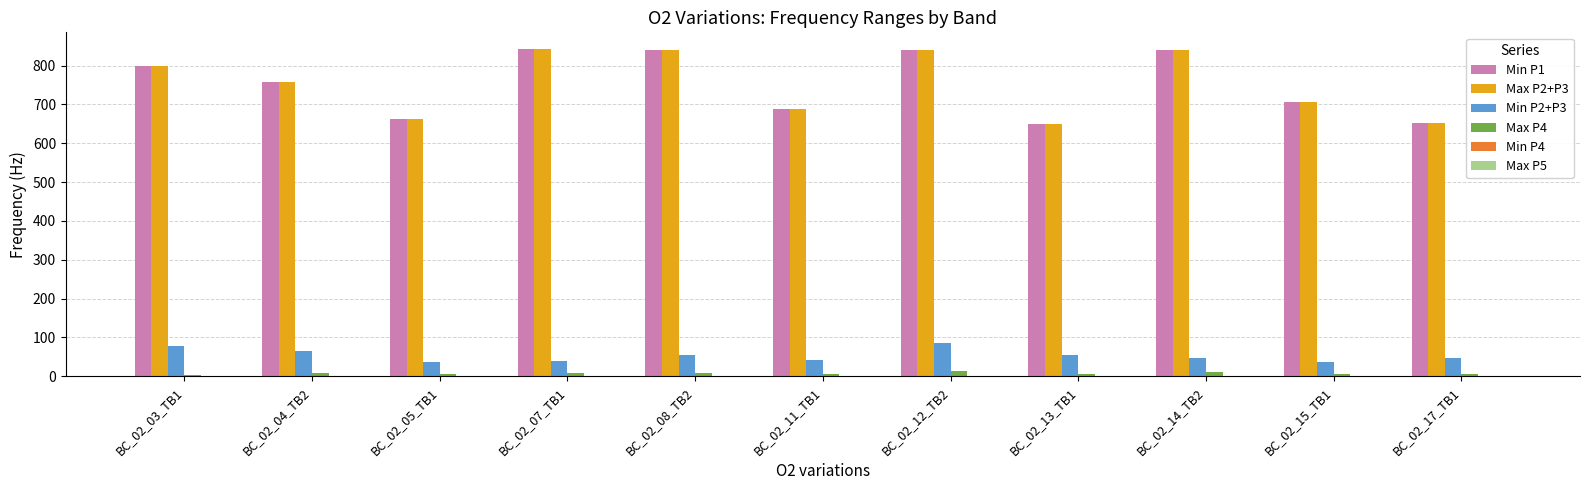

What is the sum of all Min P1 values?

8280.8